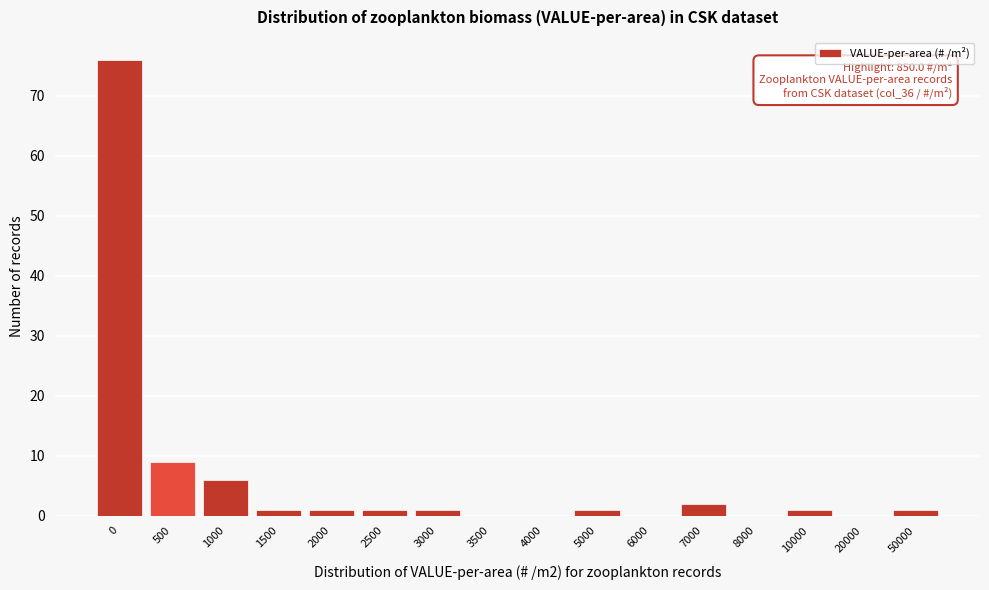

Reading right to left, what are all the values shown in this chart?

50000=1	20000=0	10000=1	8000=0	7000=2	6000=0	5000=1	4000=0	3500=0	3000=1	2500=1	2000=1	1500=1	1000=6	500=9	0=76